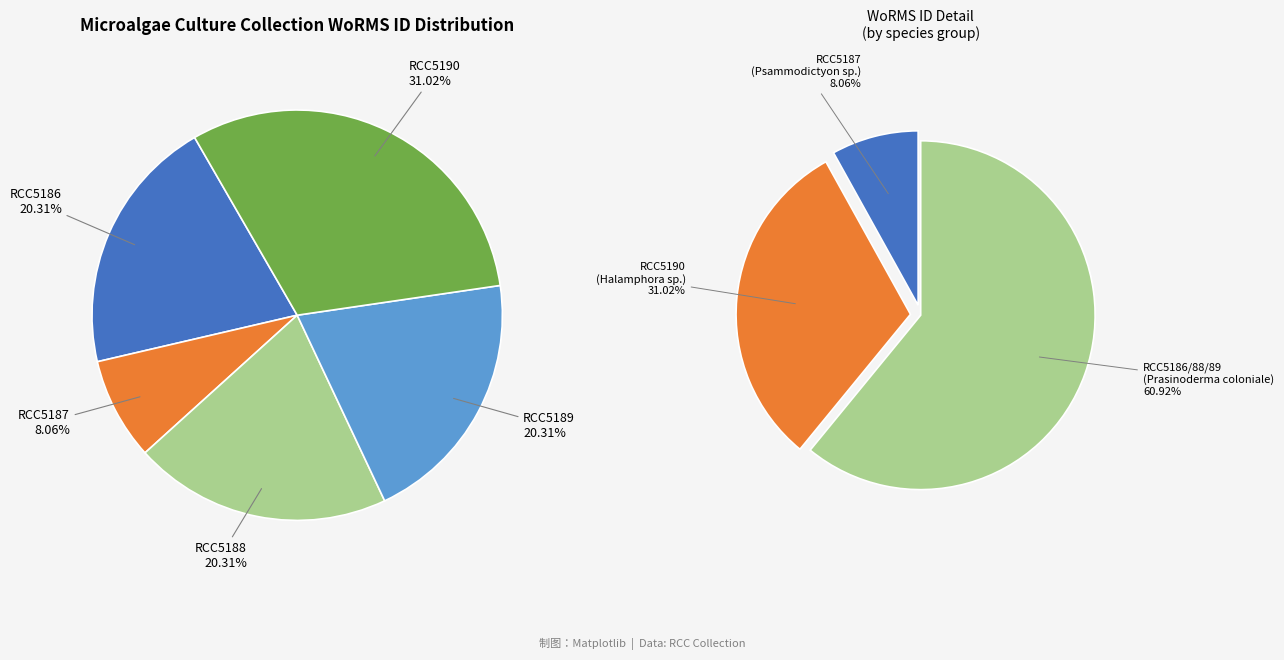

Count the number of slices in the pie.

5